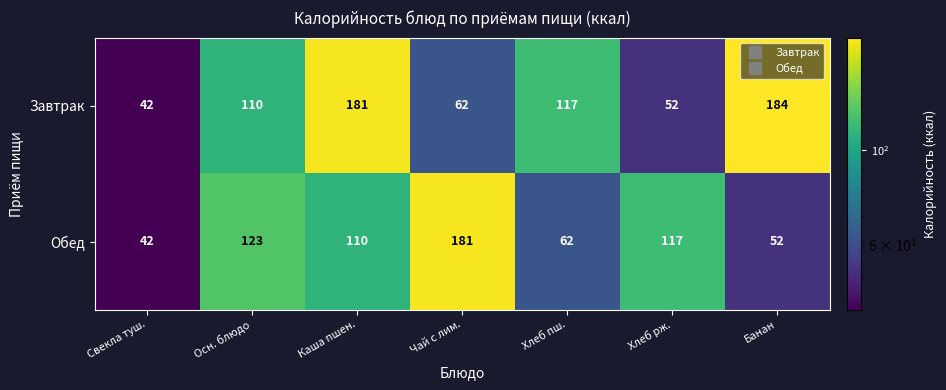

Reading right to left, what are all the values shown in this chart?

Завтрак: Банан=184	Хлеб рж.=52	Хлеб пш.=117	Чай с лим.=62	Каша пшен.=181	Осн. блюдо=110	Свекла туш.=42
Обед: Банан=52	Хлеб рж.=117	Хлеб пш.=62	Чай с лим.=181	Каша пшен.=110	Осн. блюдо=123	Свекла туш.=42